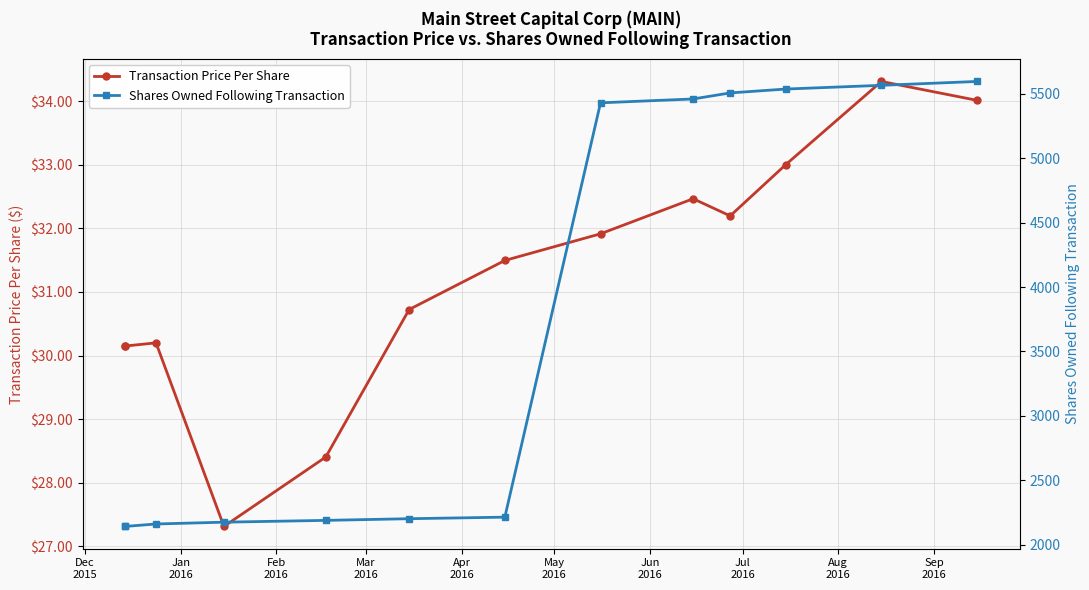

Rank the series by their maximum value, from lowest to highest.

Transaction Price Per Share, Shares Owned Following Transaction